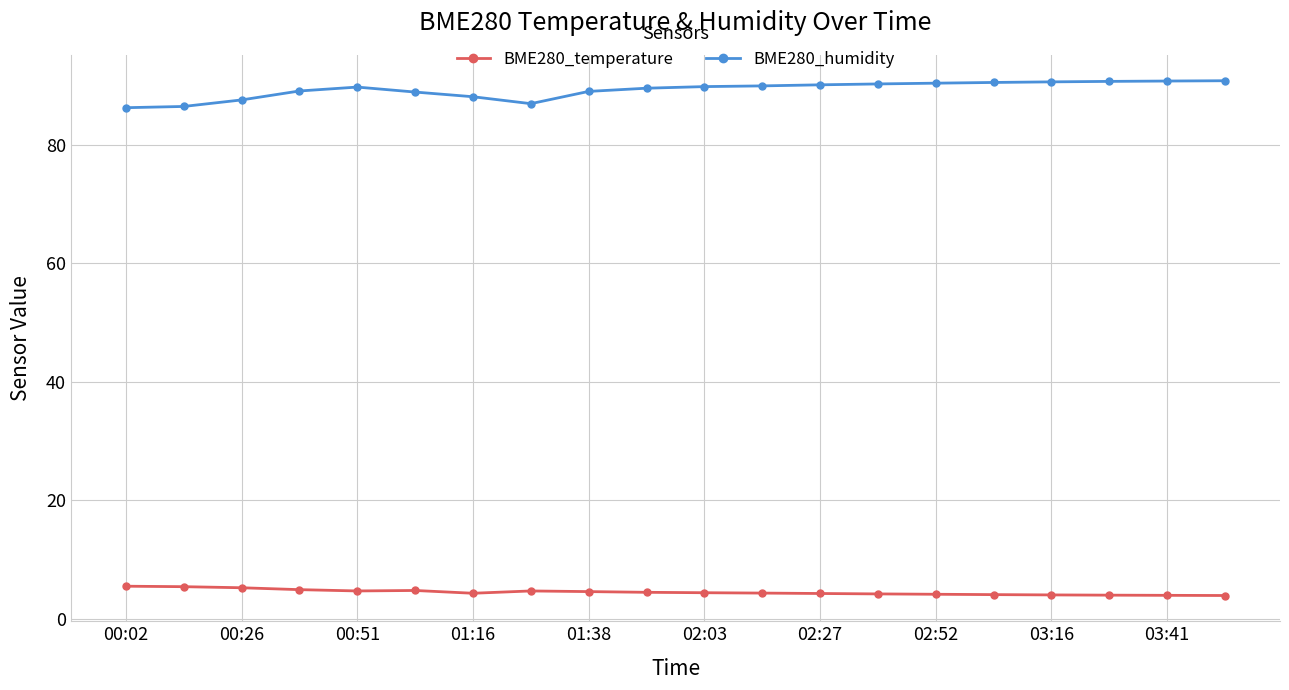

True or false: BME280_temperature and BME280_humidity cross at least once.

False